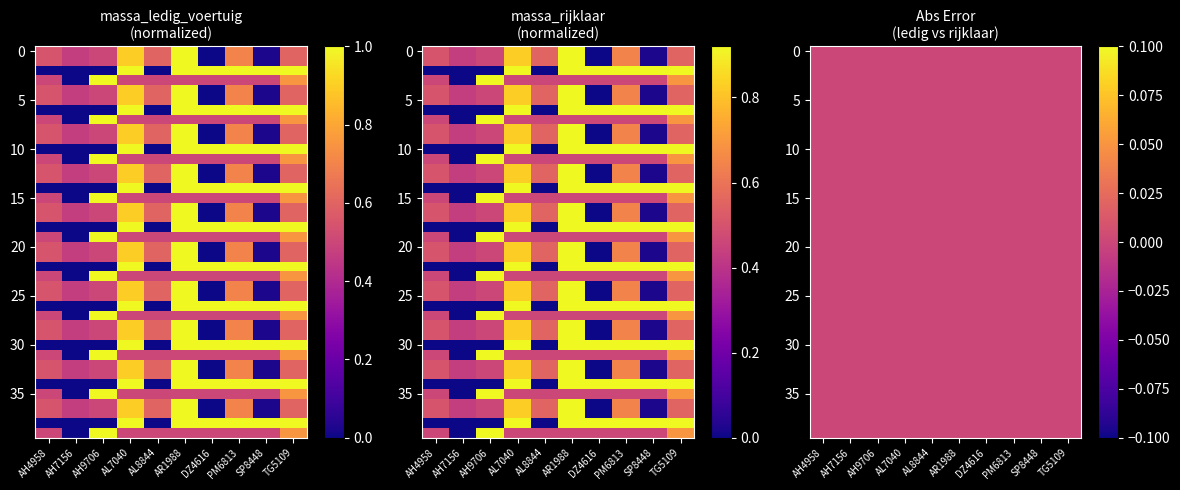

The massa_ledig_voertuig series shows 0.8 at AH9706. True or false?

False